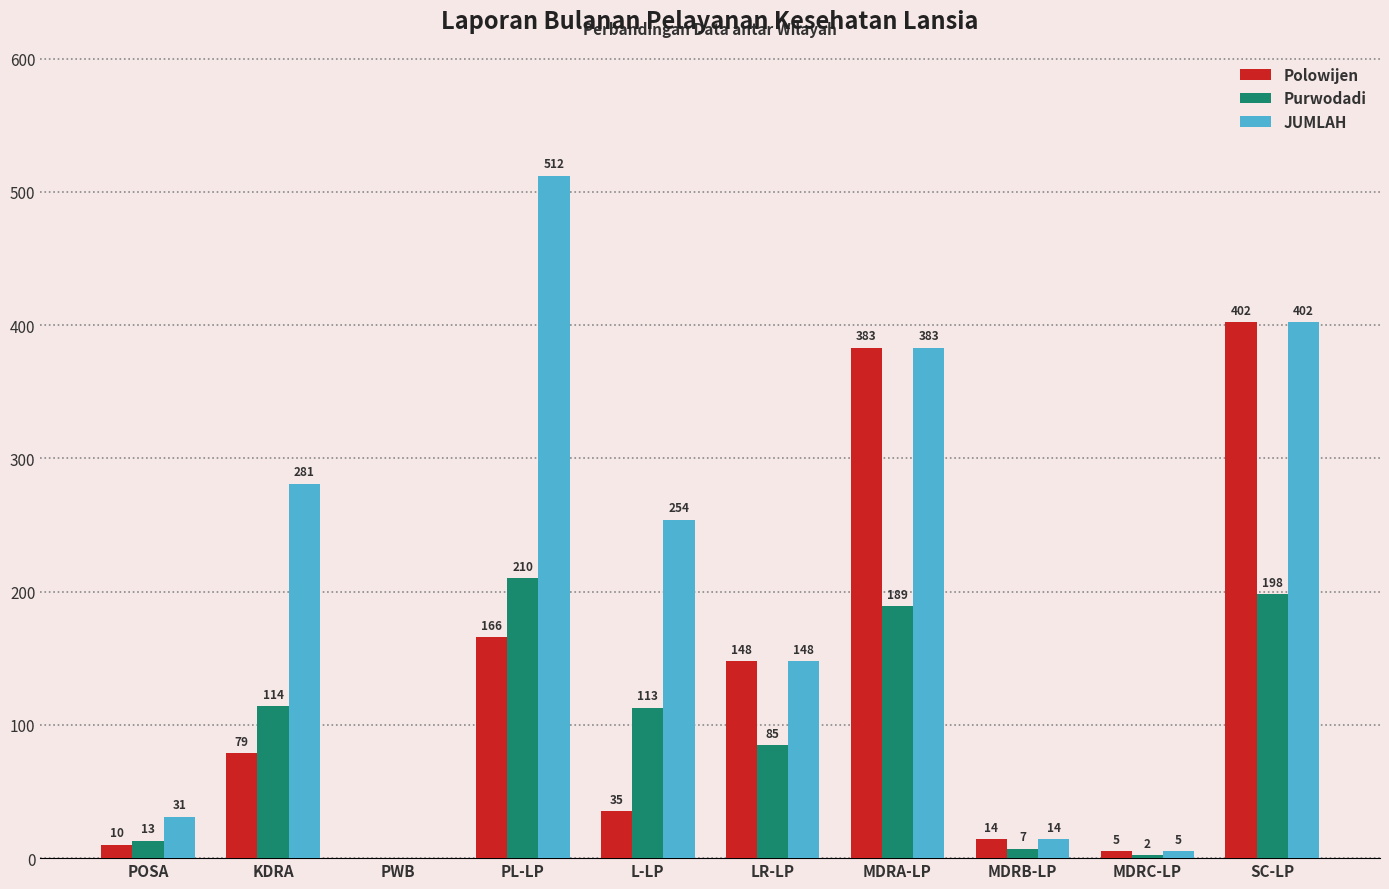

Reading left to right, transcribe all the data shown in this chart.

Polowijen: POSA=10	KDRA=79	PWB=0	PL-LP=166	L-LP=35	LR-LP=148	MDRA-LP=383	MDRB-LP=14	MDRC-LP=5	SC-LP=402
Purwodadi: POSA=13	KDRA=114	PWB=0	PL-LP=210	L-LP=113	LR-LP=85	MDRA-LP=189	MDRB-LP=7	MDRC-LP=2	SC-LP=198
JUMLAH: POSA=31	KDRA=281	PWB=0	PL-LP=512	L-LP=254	LR-LP=148	MDRA-LP=383	MDRB-LP=14	MDRC-LP=5	SC-LP=402